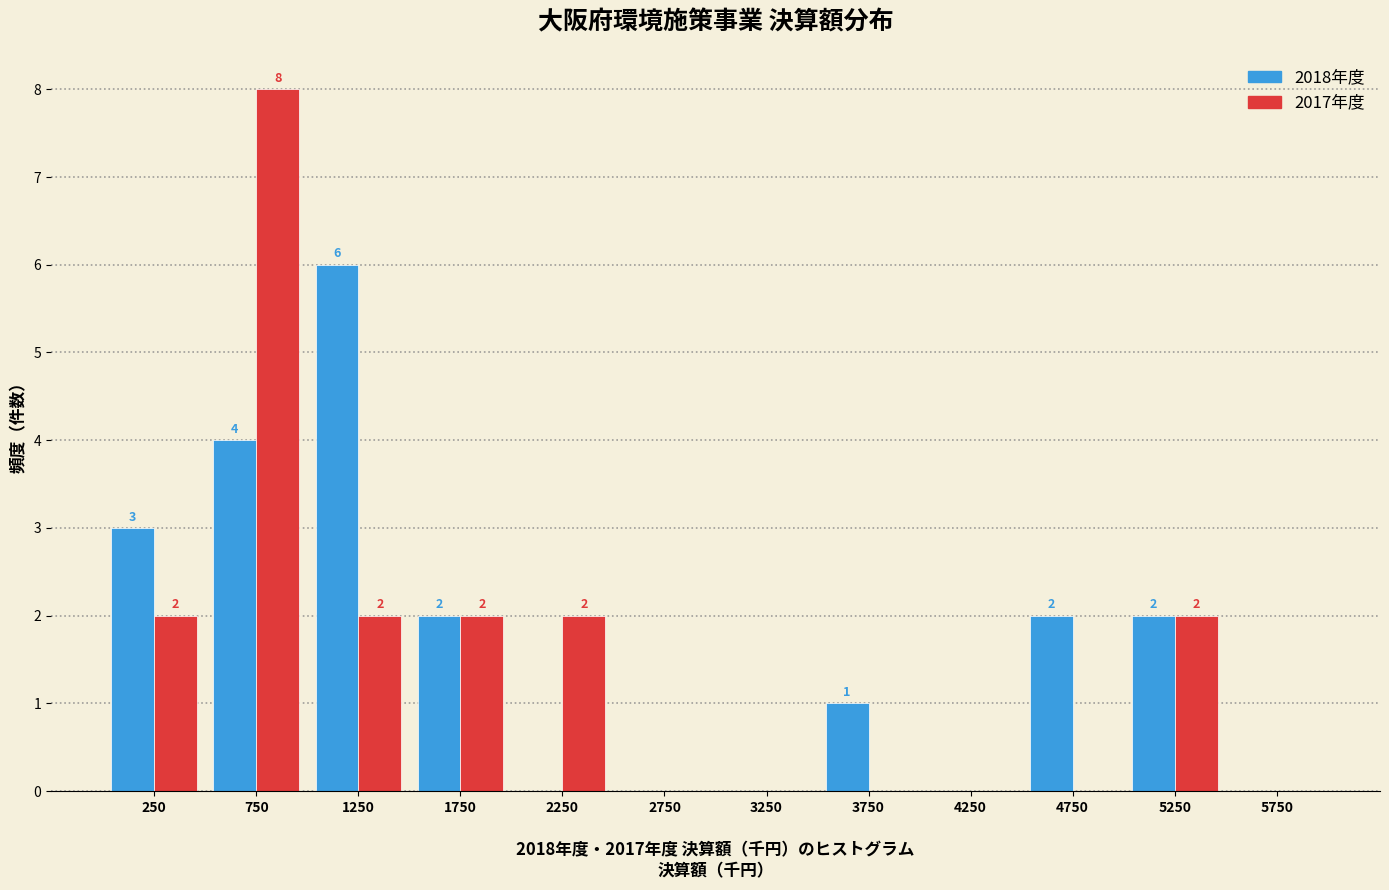

In the 2018年度 series, which range on the x-axis has the tallest bar?

1000 to 1500